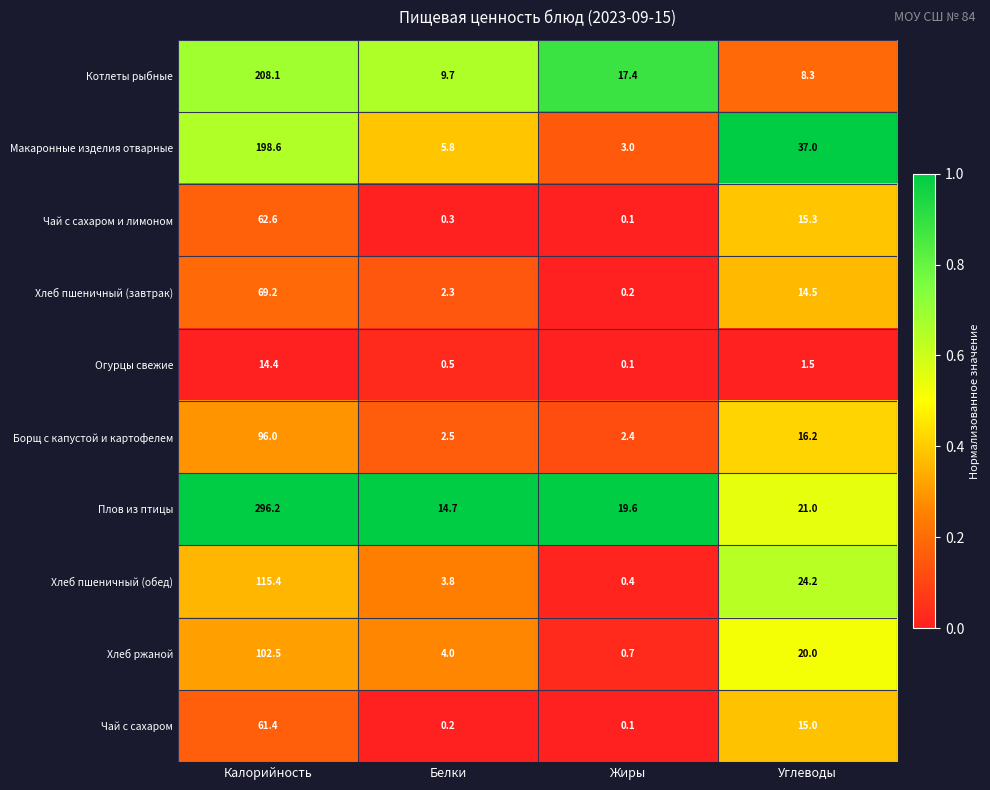

Which series has the largest total across all categories?

Плов из птицы